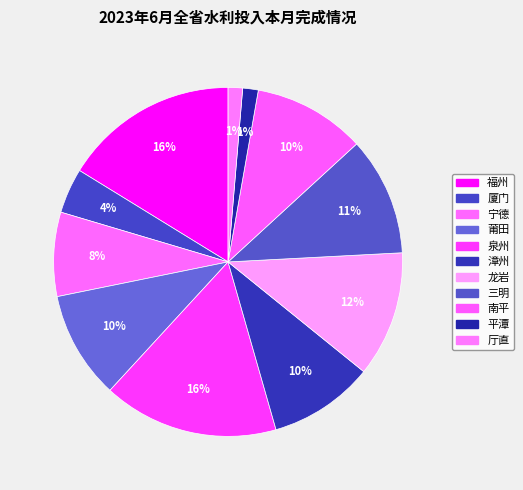

What percentage do 莆田 and 三明 together represent?

21.0%